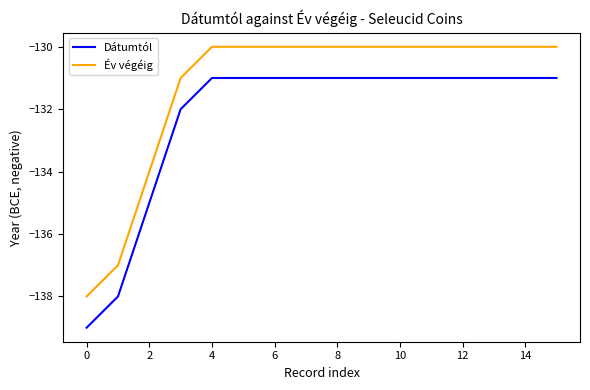

Rank the series by their maximum value, from highest to lowest.

Év végéig, Dátumtól